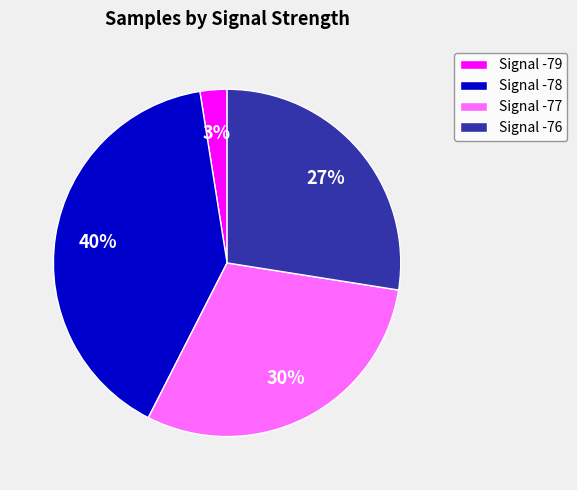

True or false: Signal -77 accounts for 30% of the total.

True